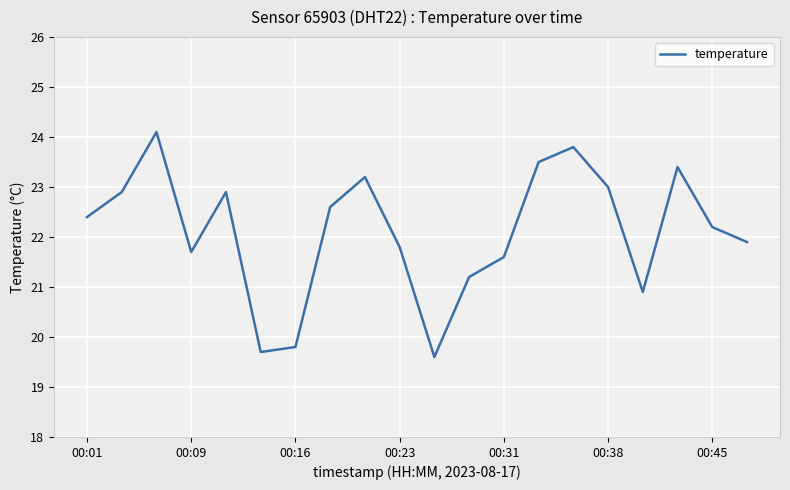

What is the greatest value displayed?

24.1